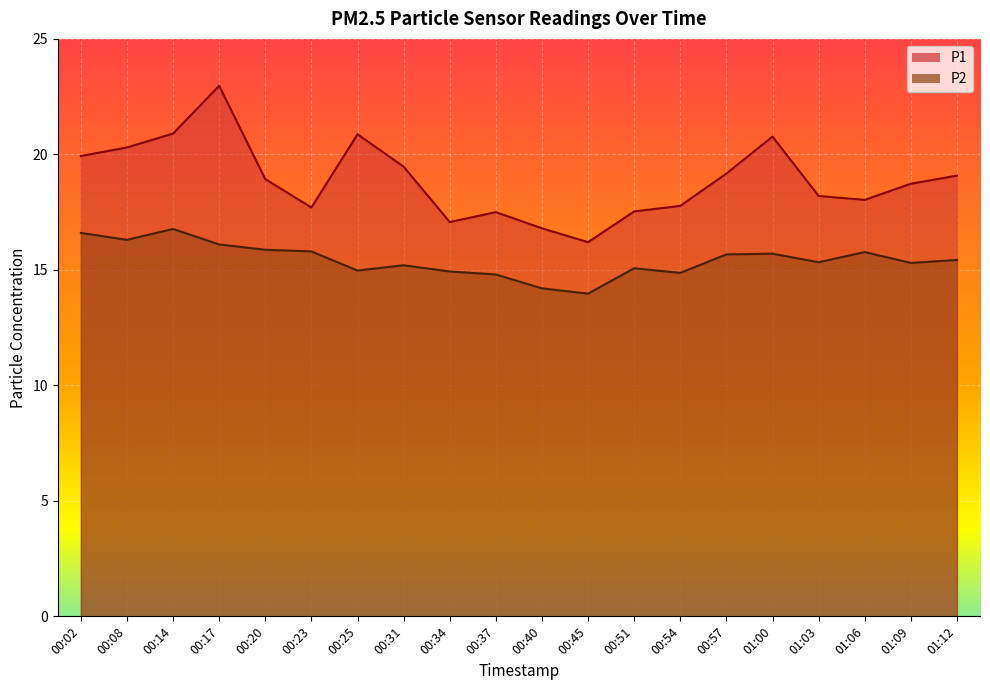

Count the number of data series in this chart.

2